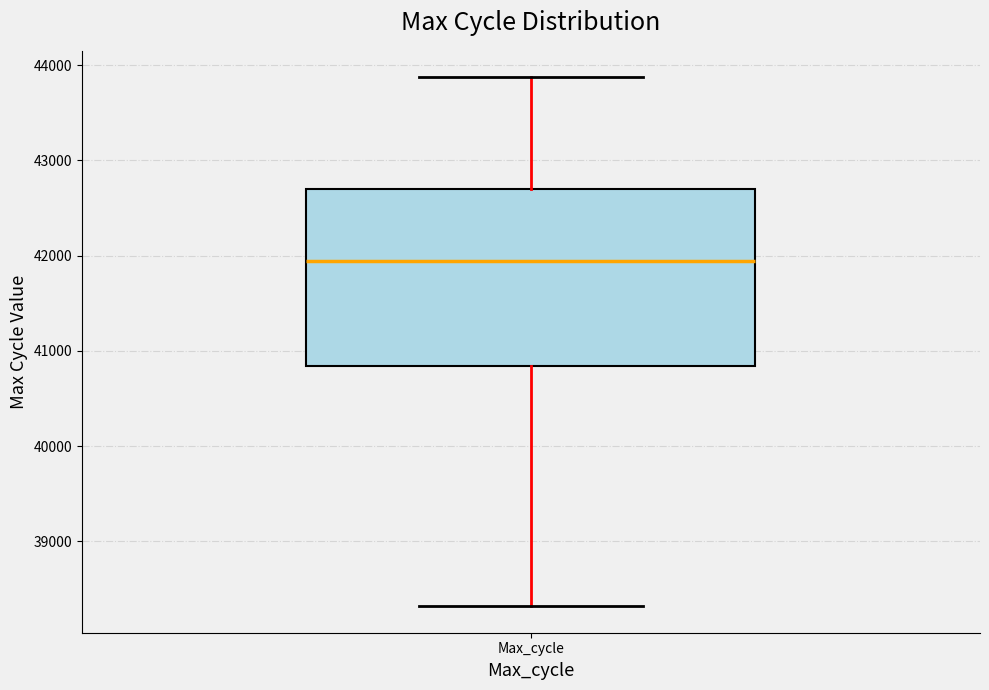

Transcribe this box plot: give where the median line is, the range the box spans, and where the two whiskers end, as read against the y-axis. The values are not printed on the chart, so give them approximately, as read against the axis.

median 41900, box 40800 to 42700, whiskers 38300 to 43900